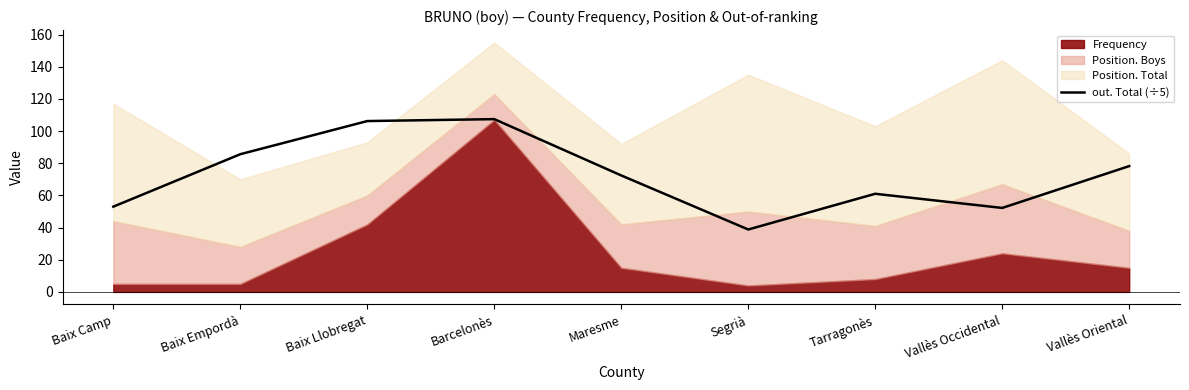

How many lines are shown in the chart?

1